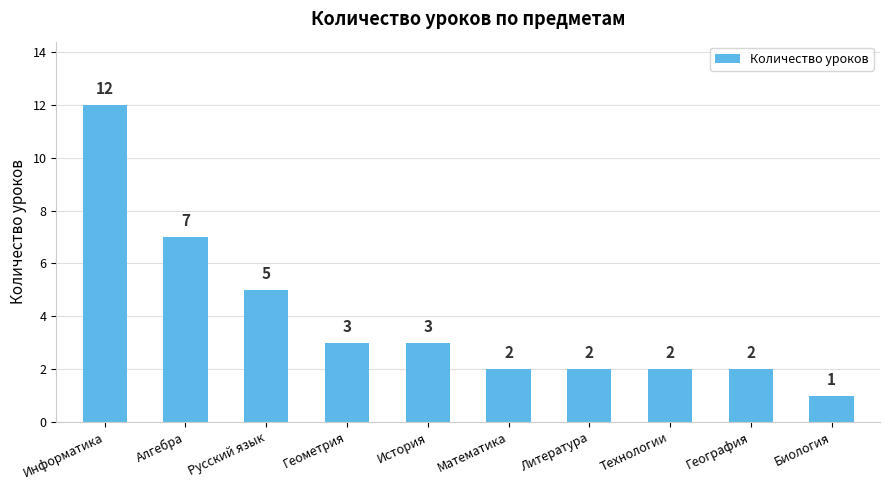

Are the bars grouped side by side (vs. stacked)?

No